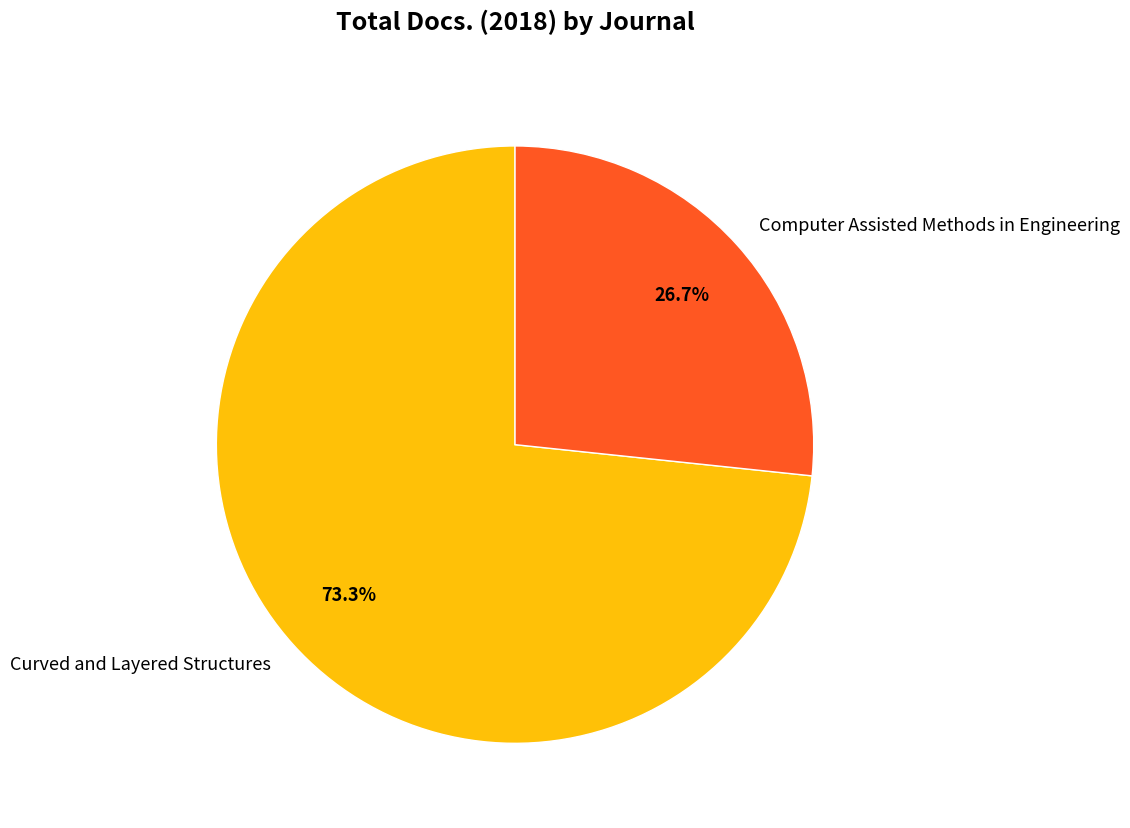

Rank the categories by value from lowest to highest.

Computer Assisted Methods in Engineering, Curved and Layered Structures